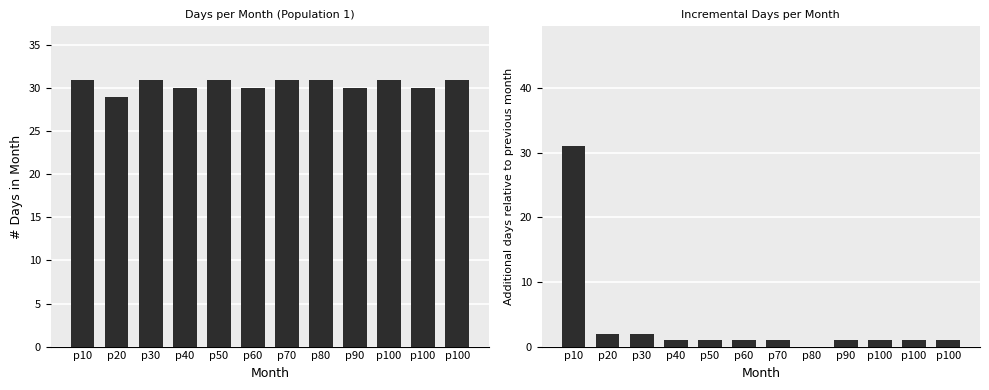

The # Days series shows 31 at p10. True or false?

True